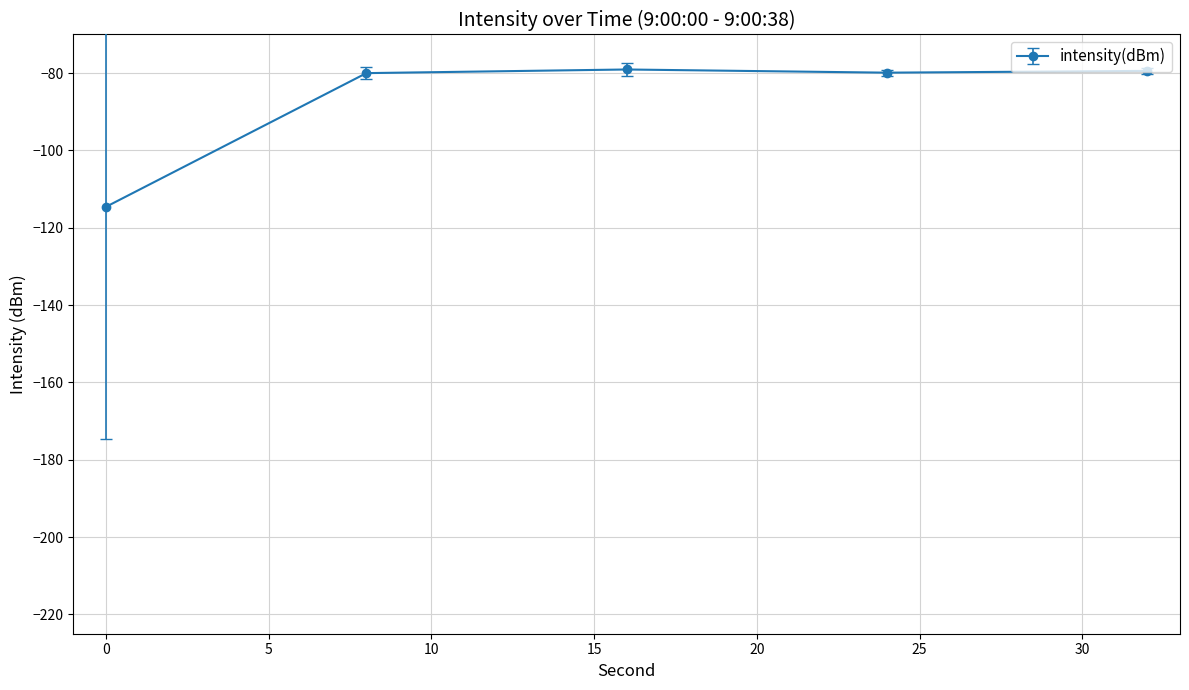

What is the difference between the second highest and minimum values?

35.2